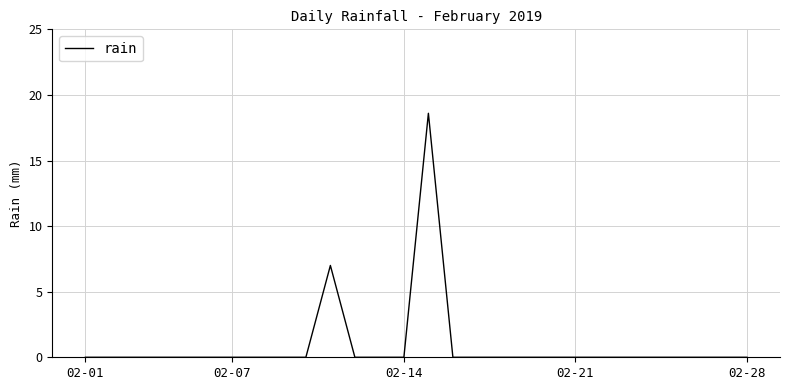

What is the maximum value shown in the chart?

18.6